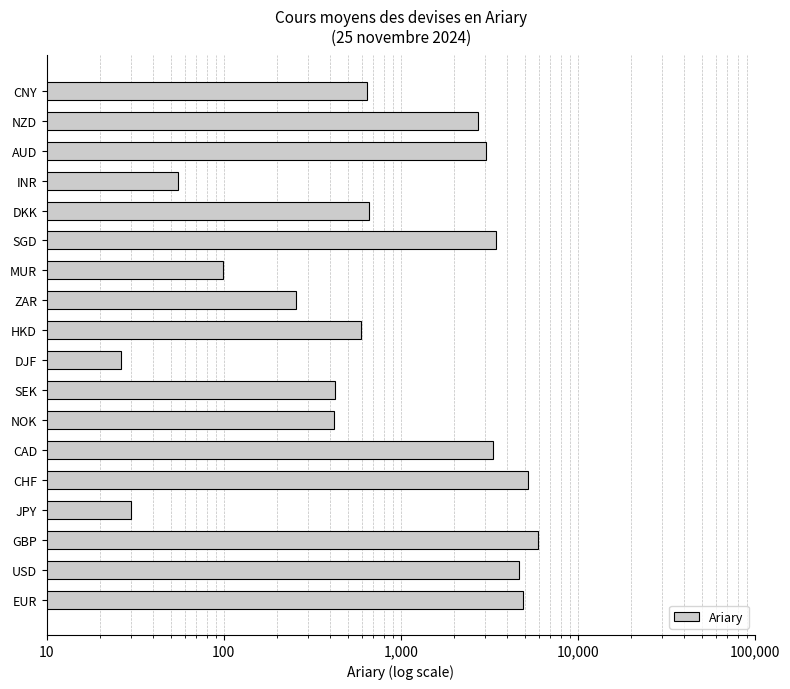

How many bars are there in total?

18